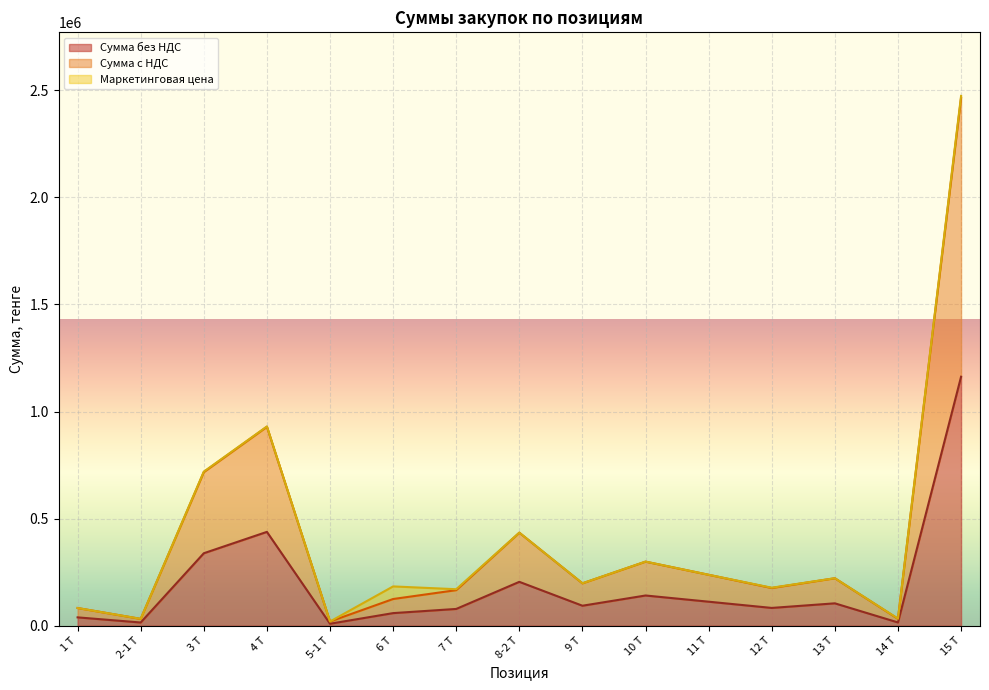

At which category is the sum across all series the highest?

15 Т